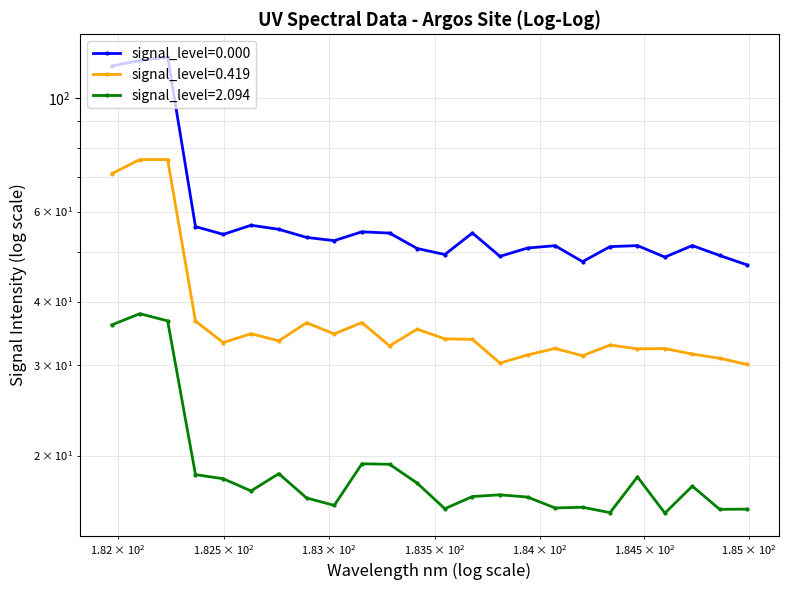

How many interior local peaks (higher than both neighbors) does the data have?

7